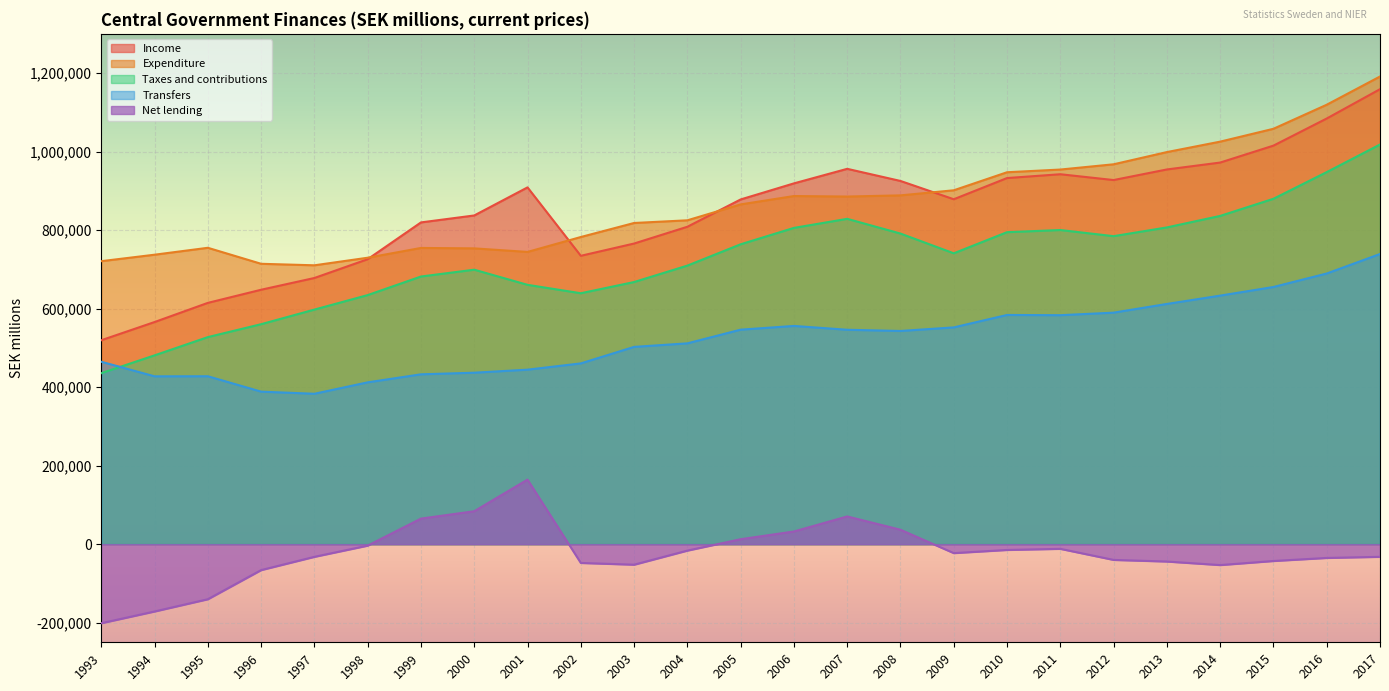

True or false: Transfers and Expenditure cross at least once.

False